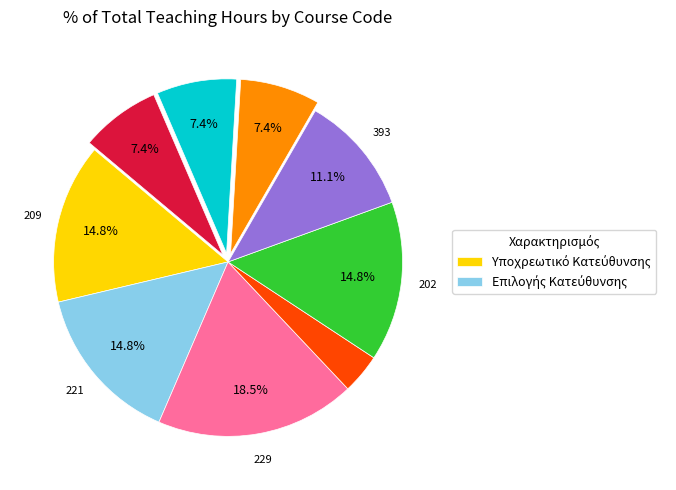

Is there any slice that represents more than half of the pie?

No